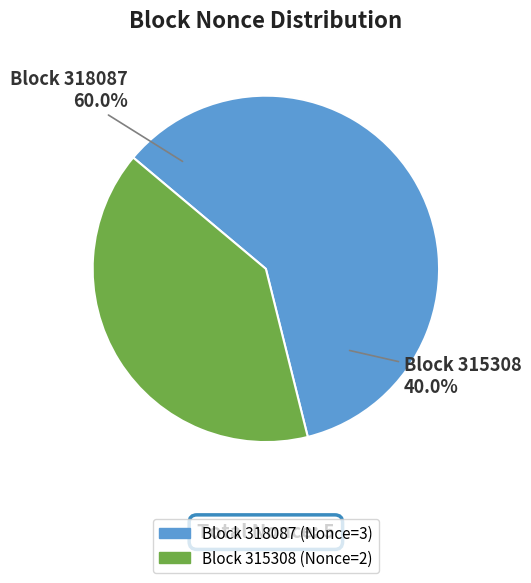

What percentage is the 318087 slice, to the nearest percent?

60%